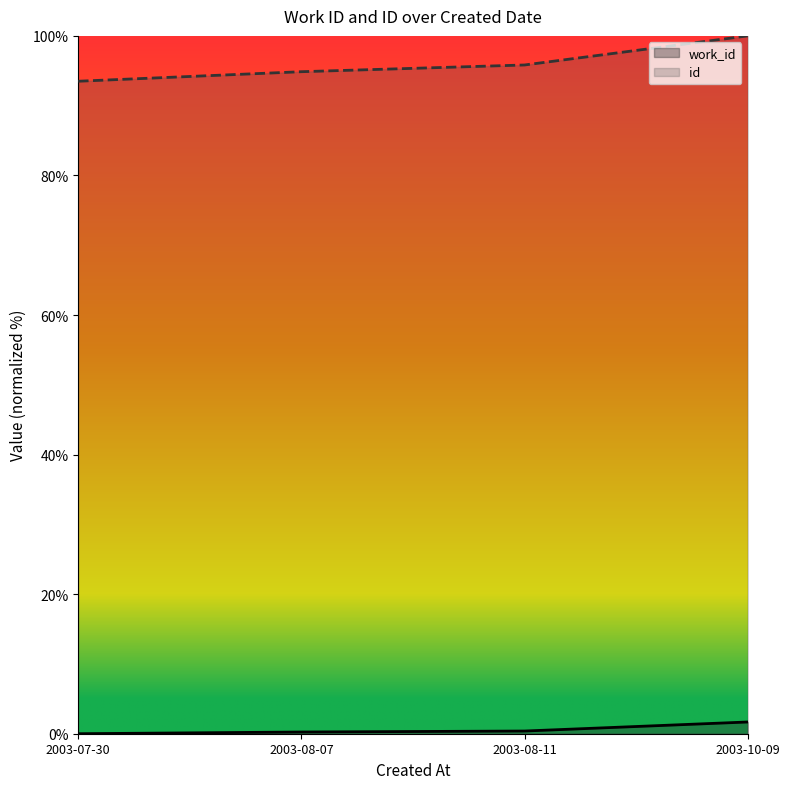

The value of work_id at 2003-10-09 is 1.7. True or false?

True